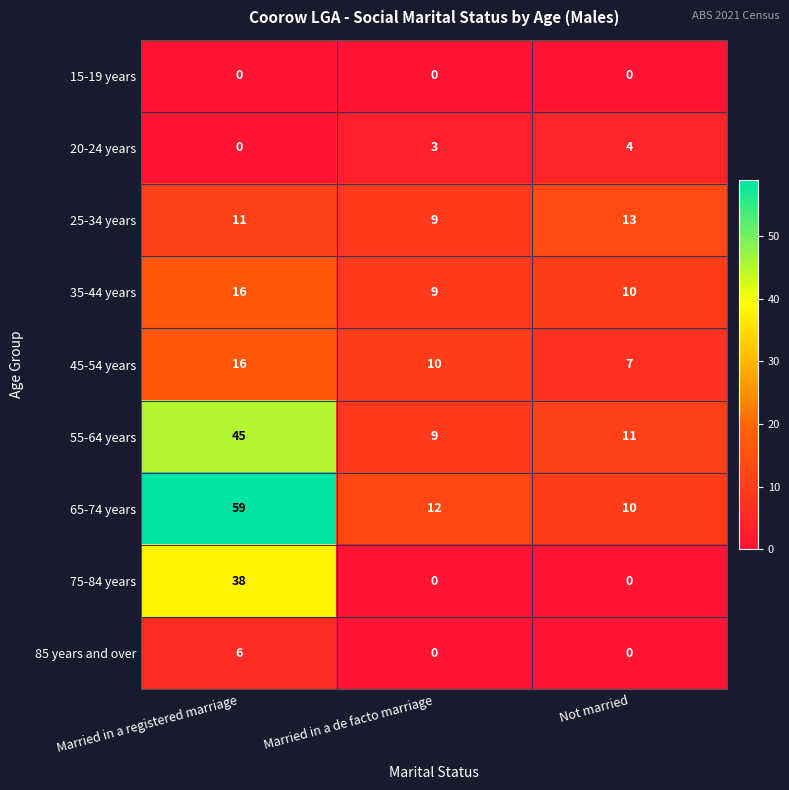

At which category is the sum across all series the highest?

Married in a registered marriage